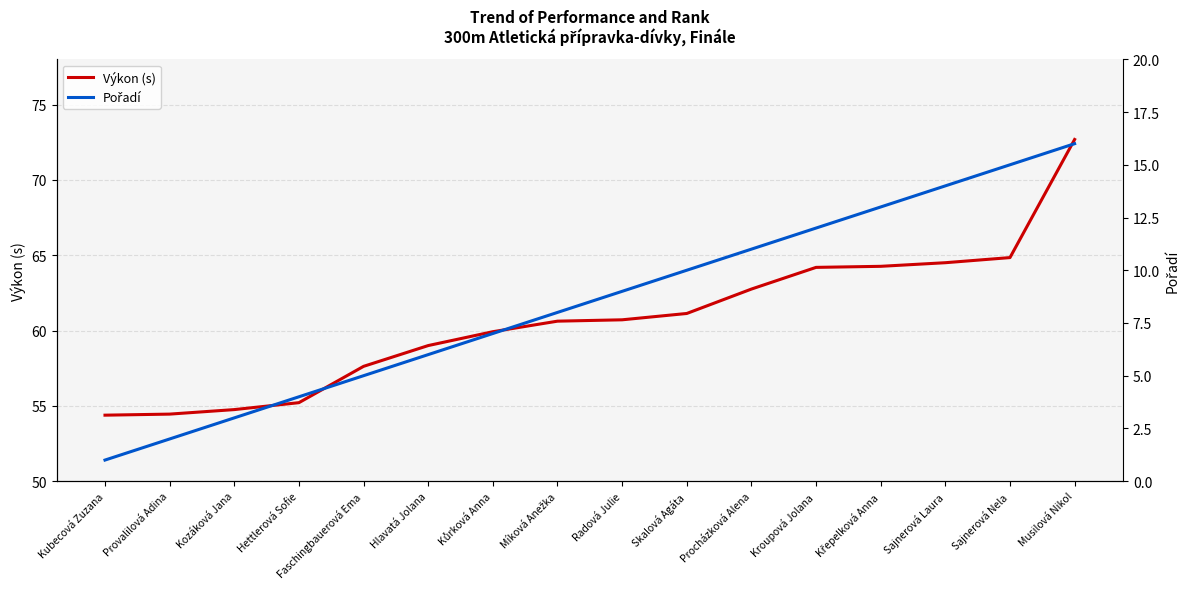

What are all the series names shown in the legend?

Výkon (s), Pořadí